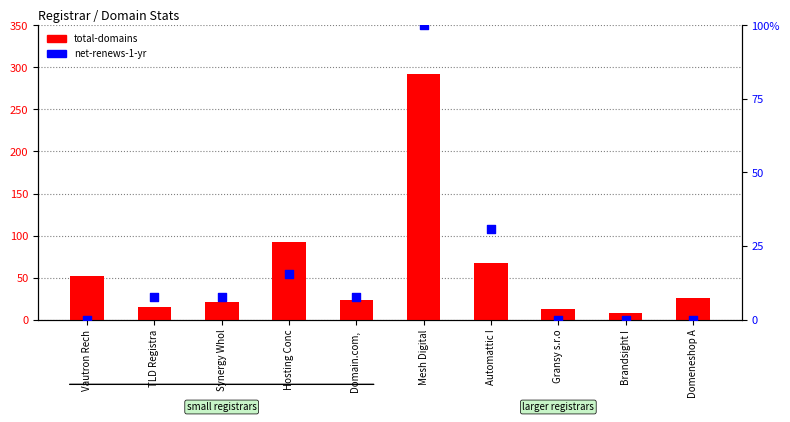

What are all the series names shown in the legend?

total-domains, net-renews-1-yr